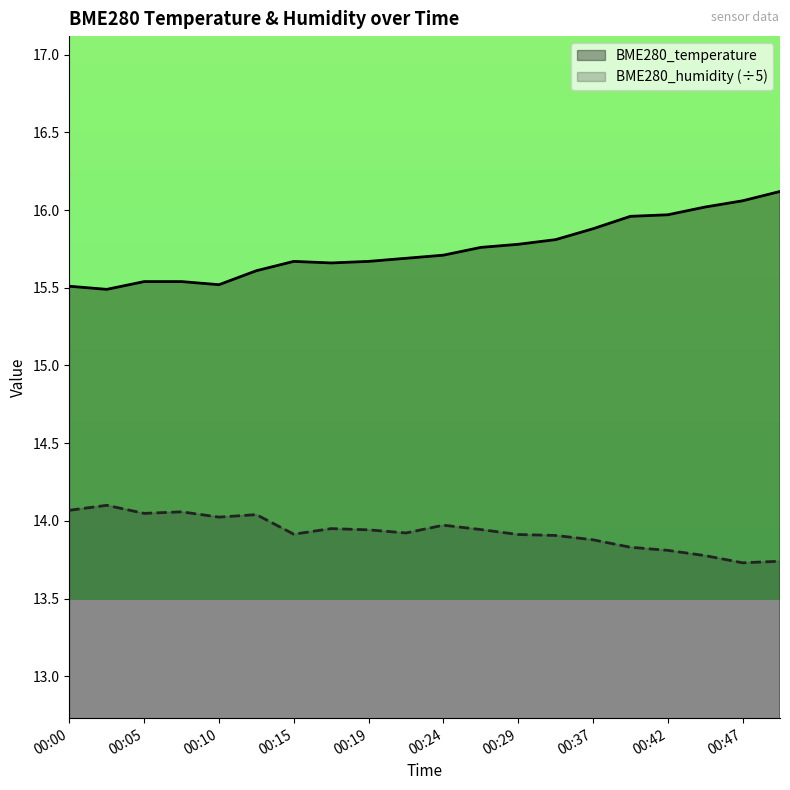

In BME280_humidity, how many points are higher than both neighbors (excluding endpoints)?

5